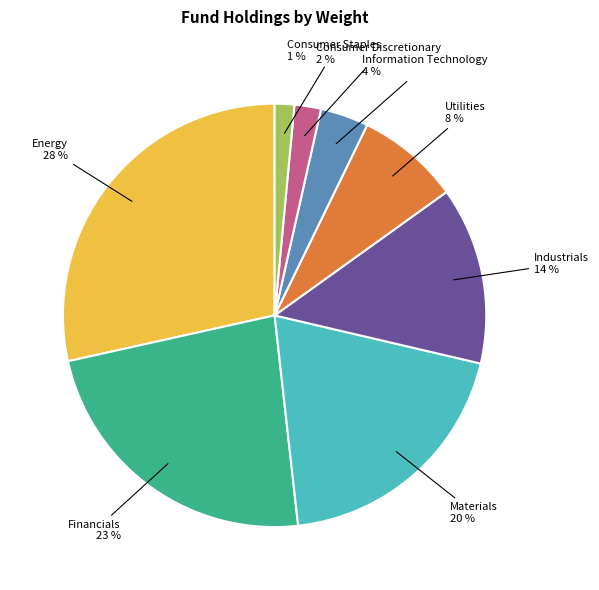

Is there a majority slice in this chart?

No